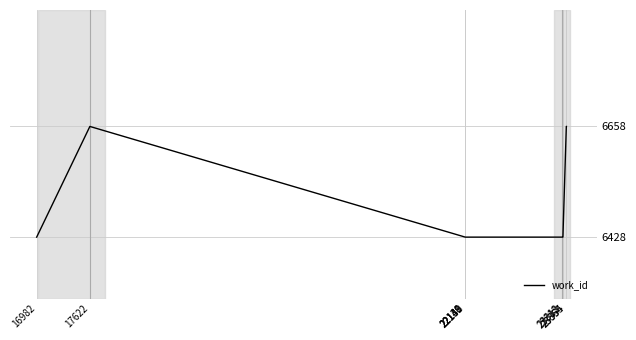

What is the smallest value displayed?

6428